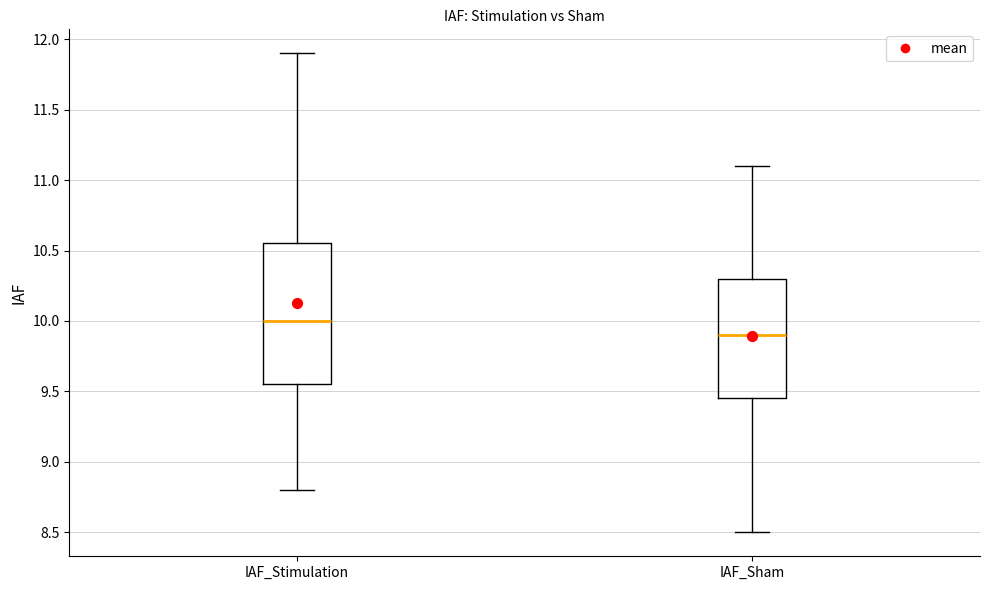

Which box has the lowest median line?

IAF_Sham